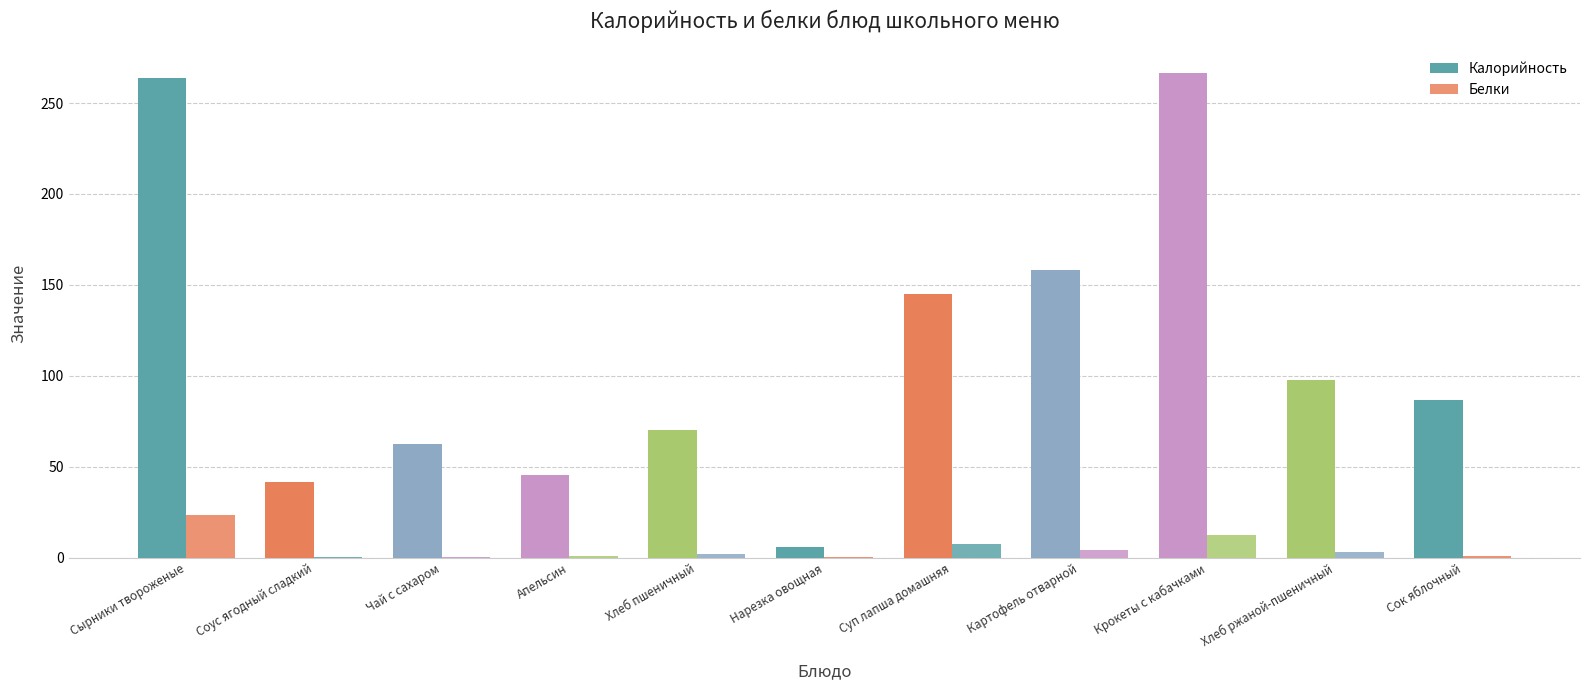

Which series has the largest range (max minus min)?

Калорийность